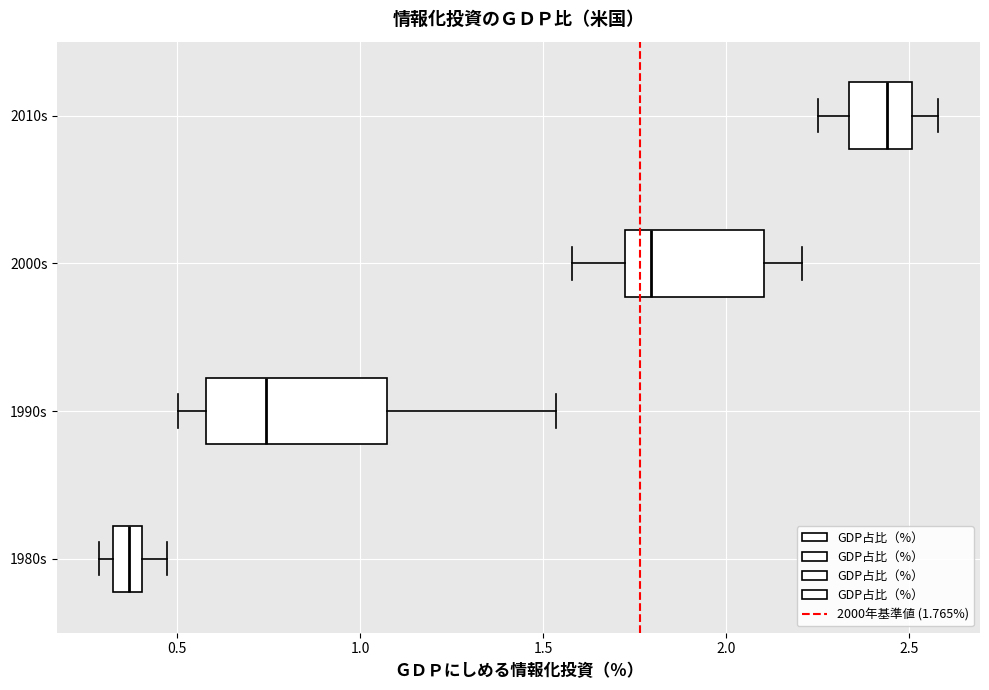

Which box has the furthest to the right median line?

2010s